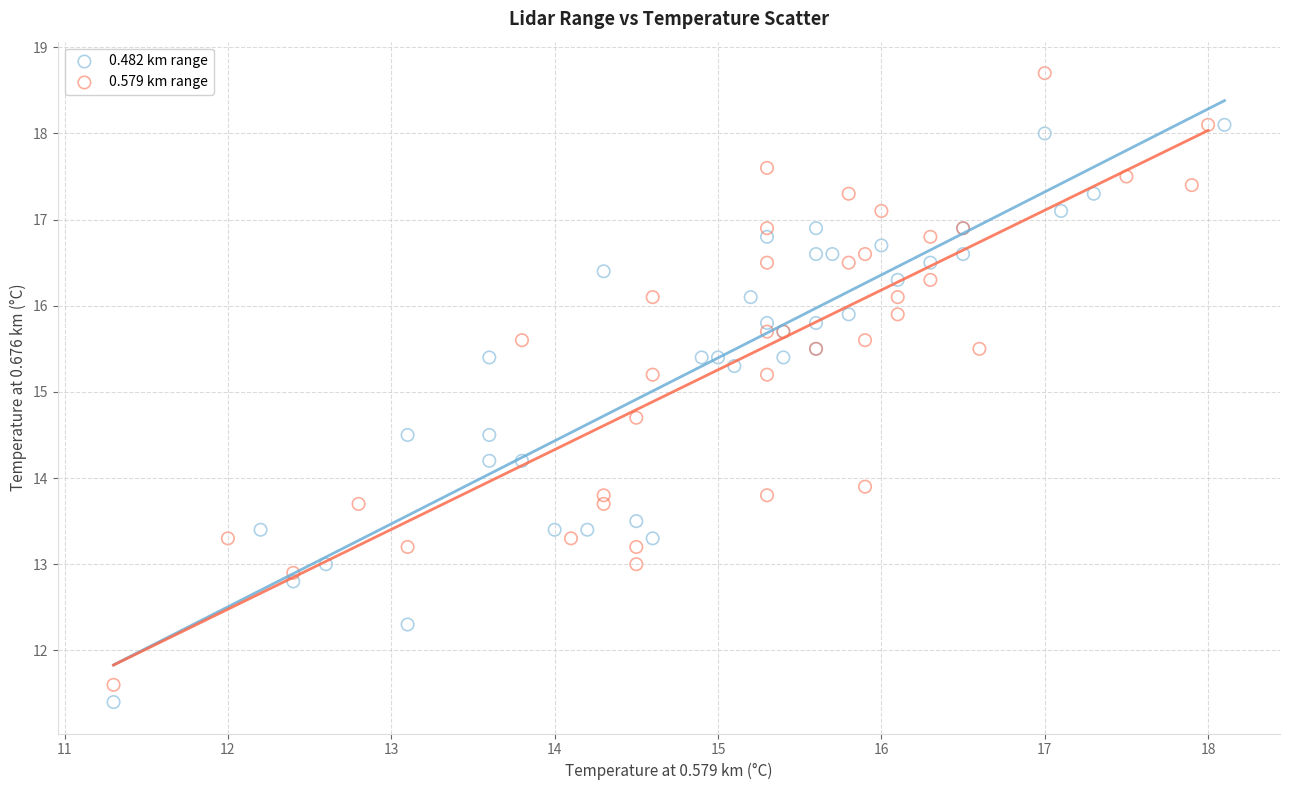

Which series has the largest Y range (max minus min)?

0.579 km range